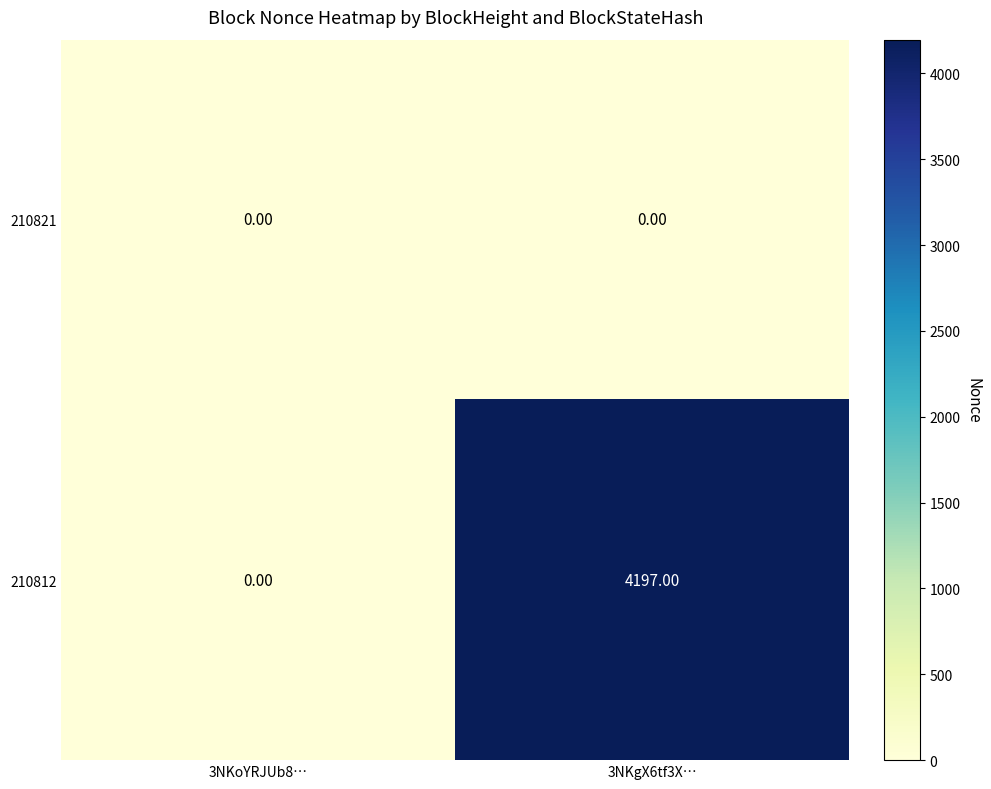

What is the sum of the 210812 values at 3NKoYRJUb8… and 3NKgX6tf3X…?

4197